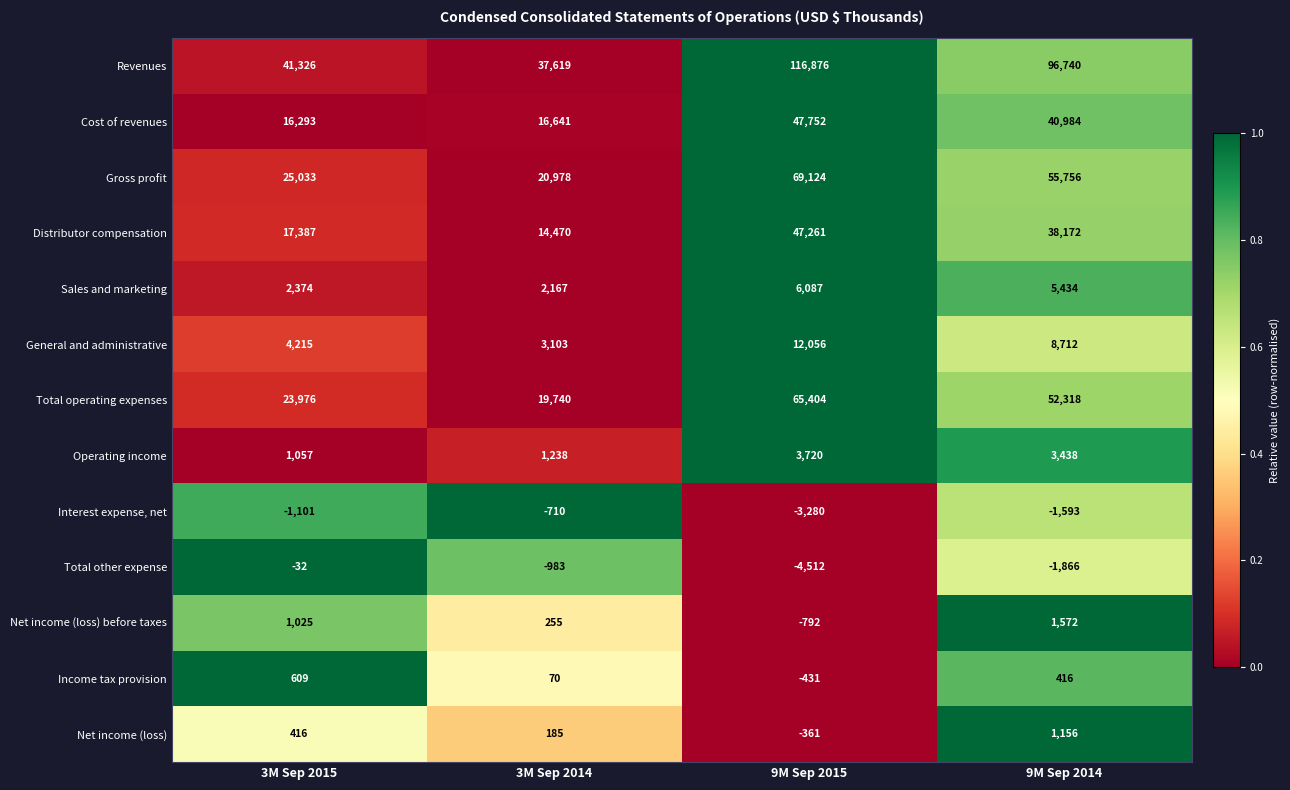

The value of Total operating expenses at 9M Sep 2014 is 22145. True or false?

False